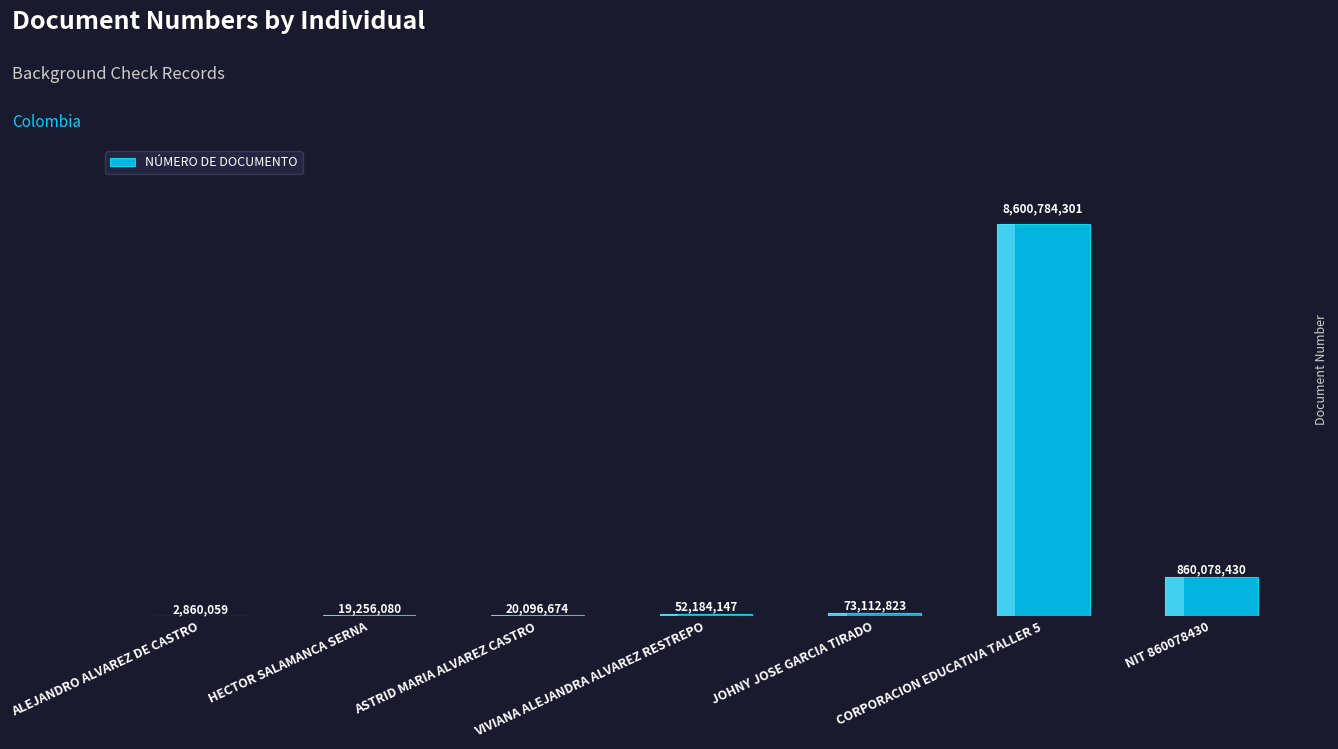

What is the minimum value shown in the chart?

2860059